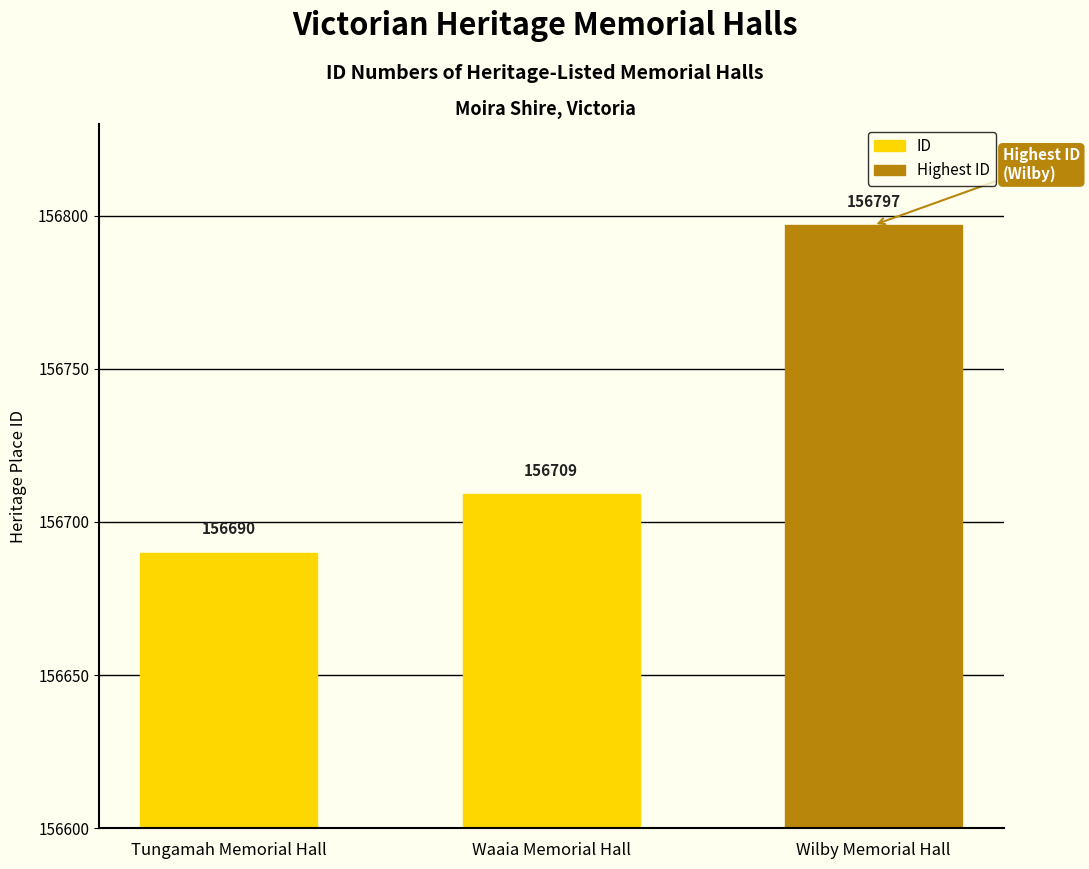

How many values are between 156690 and 156797?

3